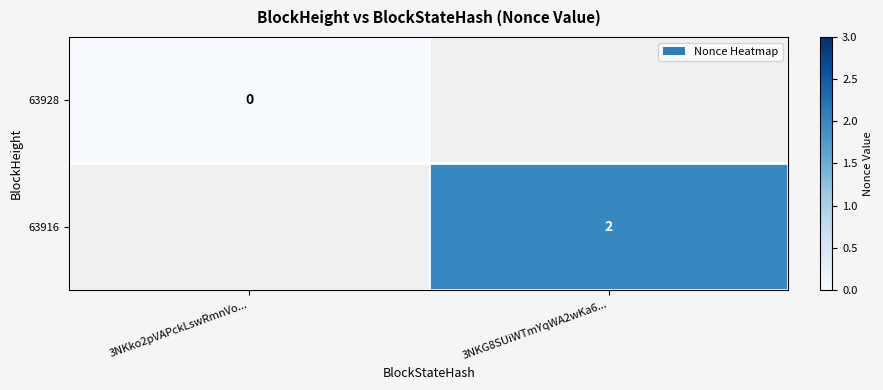

The 63916 series shows 3 at 3NKG8SUiWTmYqWA2wKa6.... True or false?

False